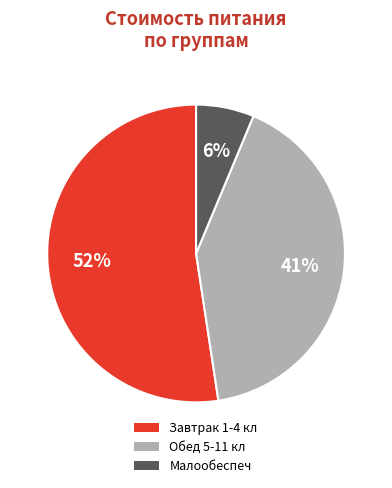

What is the largest slice in the pie chart?

Завтрак 1-4 кл